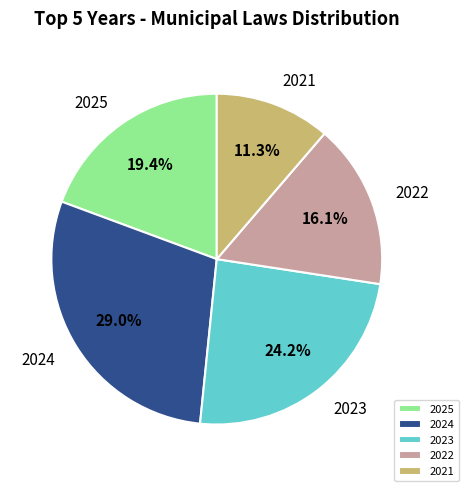

The 2025 slice represents 19% of the pie. True or false?

True